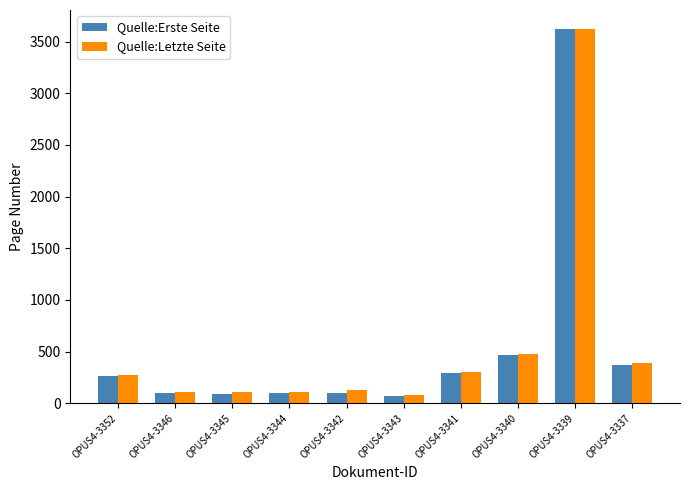

Which category has the highest value in the Quelle:Letzte Seite series?

OPUS4-3339